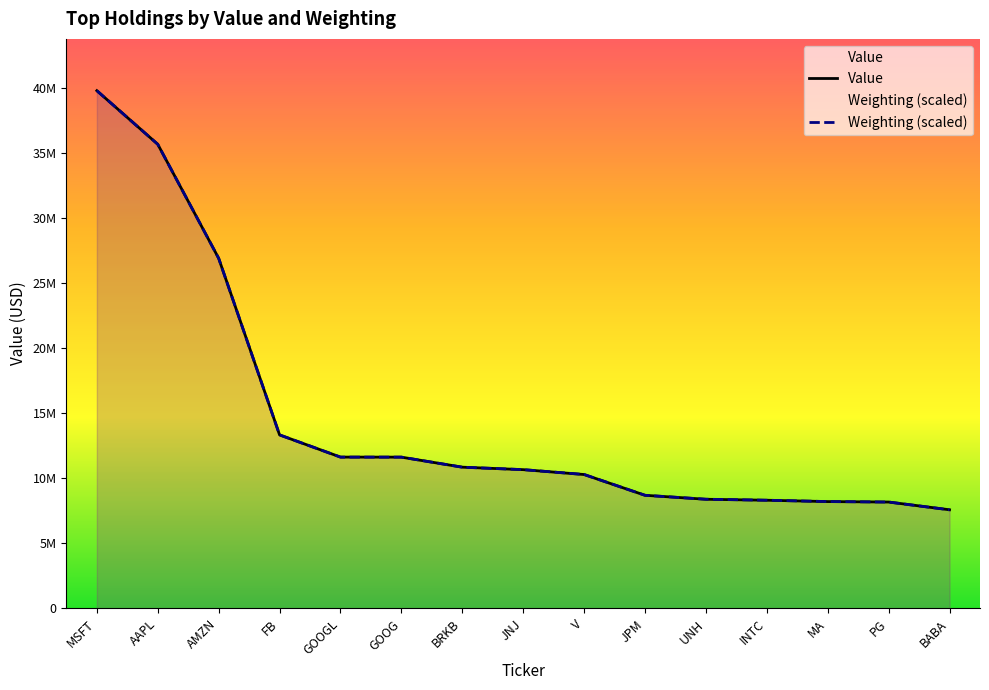

True or false: Value and Weighting cross at least once.

True